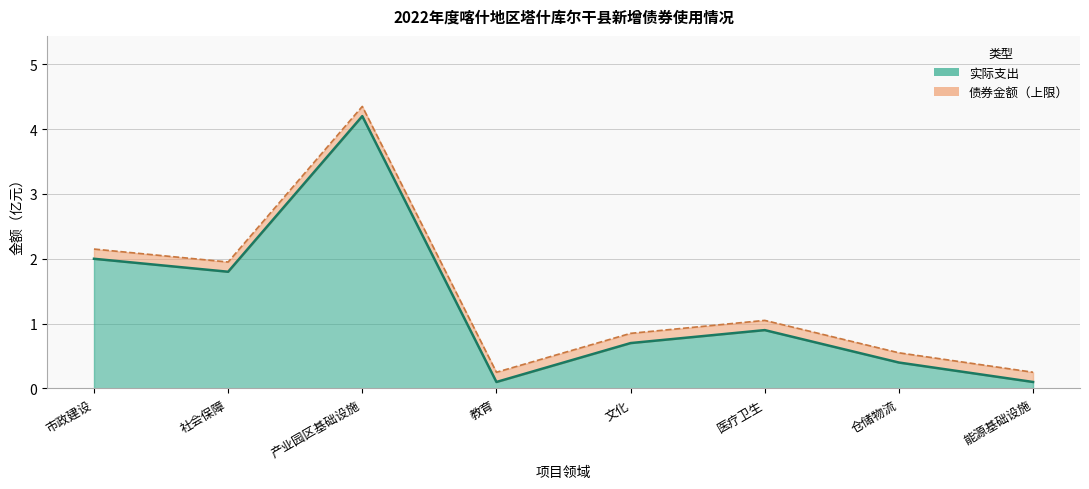

Which series changed the most between 医疗卫生 and 仓储物流?

实际支出